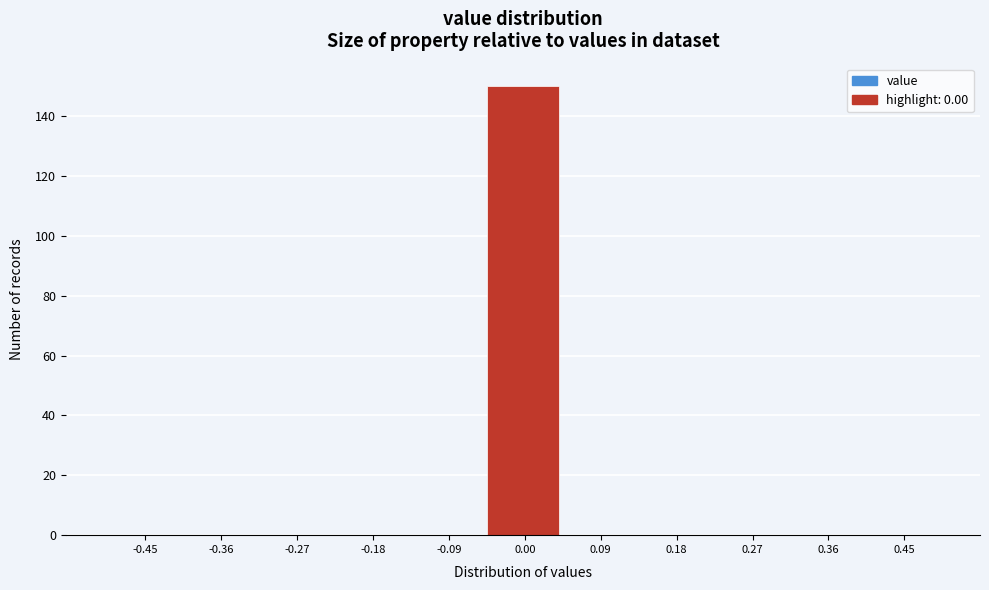

How tall is the bar that spans -0.05 to 0.05 on the x-axis? Neither the bar edges nor the heights are printed on the chart, so give them approximately, as read against the axes.

150